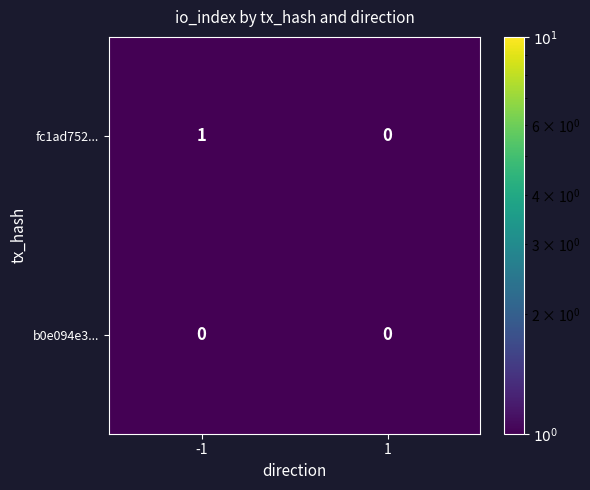

What is the total value across all series at -1?

1